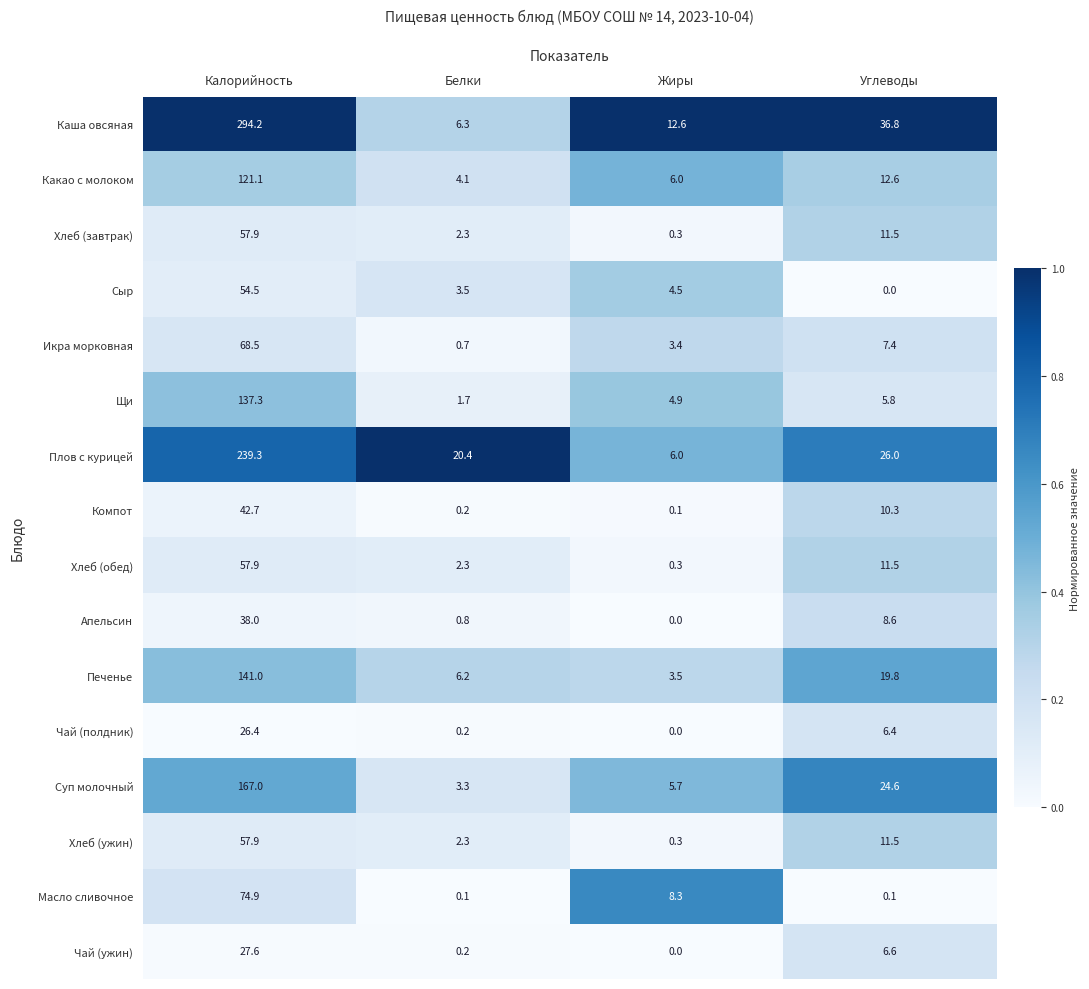

Rank the categories by Хлеб (завтрак) value from highest to lowest.

Калорийность, Углеводы, Белки, Жиры